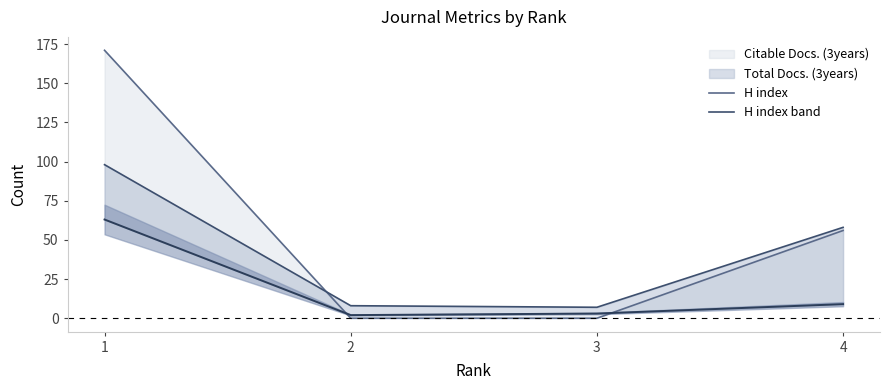

What is the value of the 2nd point from the left?

2